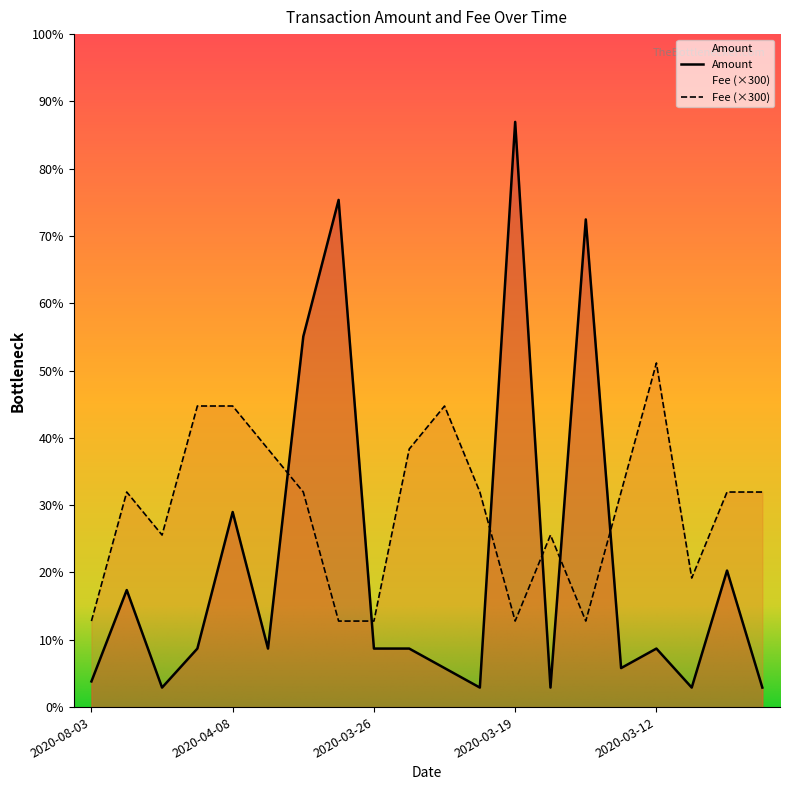

Where is the first local minimum for Fee?

2020-04-13